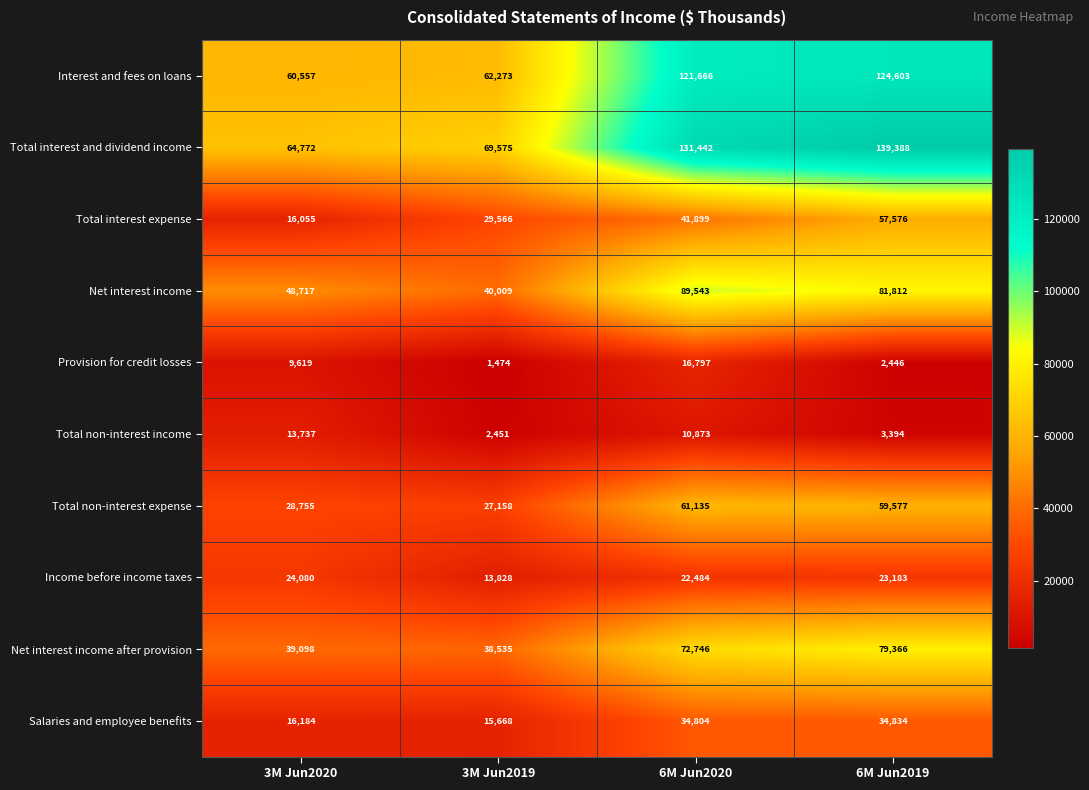

At which category is the sum across all series the highest?

6M Jun2019